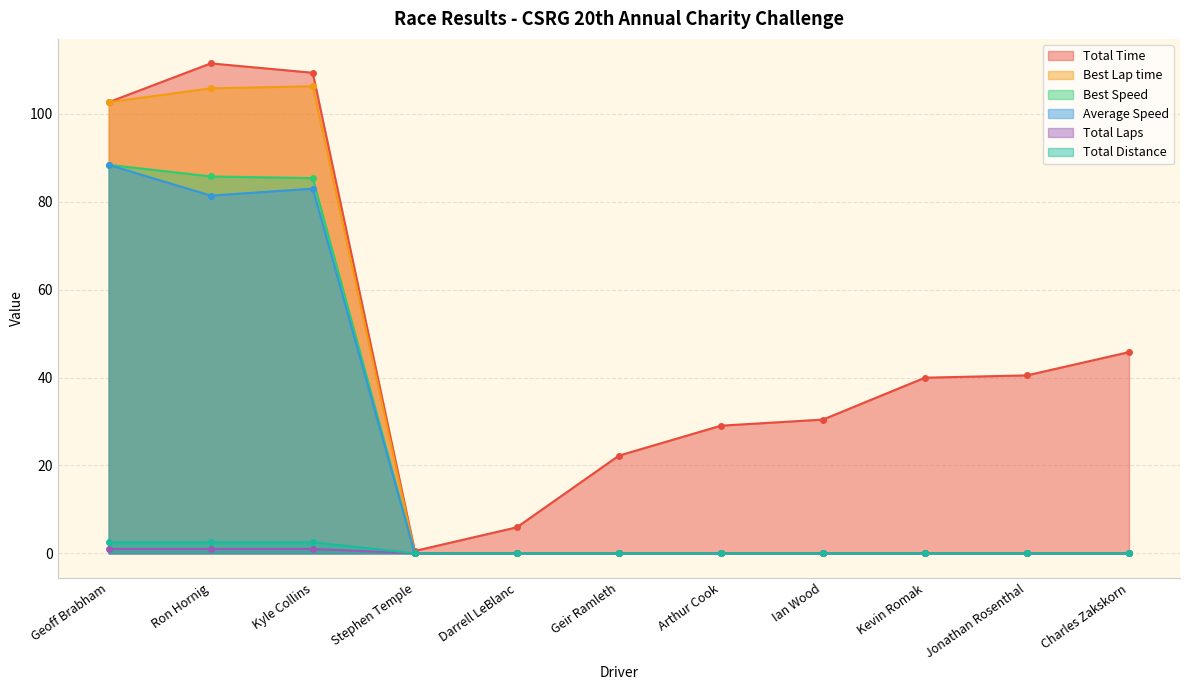

At Charles Zakskorn, list the series in order from smallest to largest.

Best Lap time, Best Speed, Average Speed, Total Laps, Total Distance, Total Time